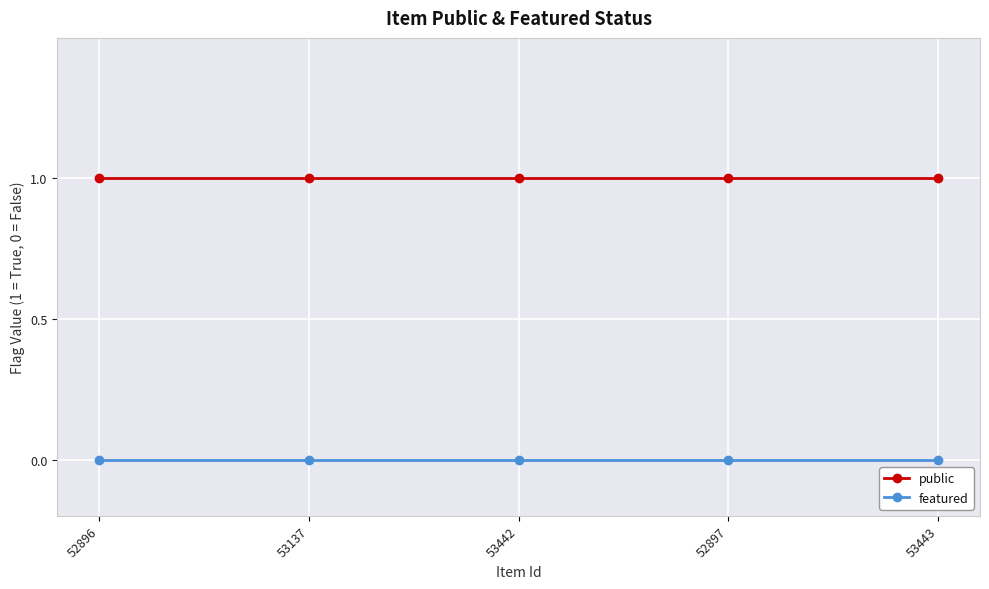

What are all the series names shown in the legend?

public, featured